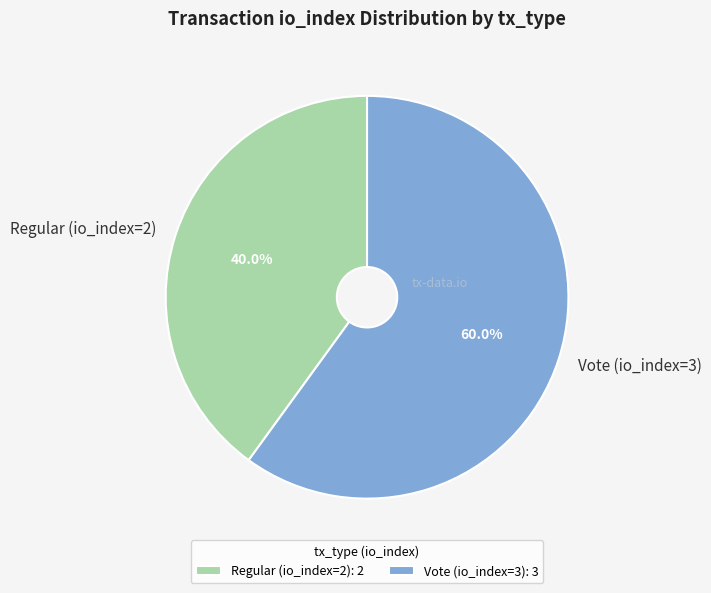

To the nearest percent, what is the combined percentage of Vote (io_index=3) and Regular (io_index=2)?

100%